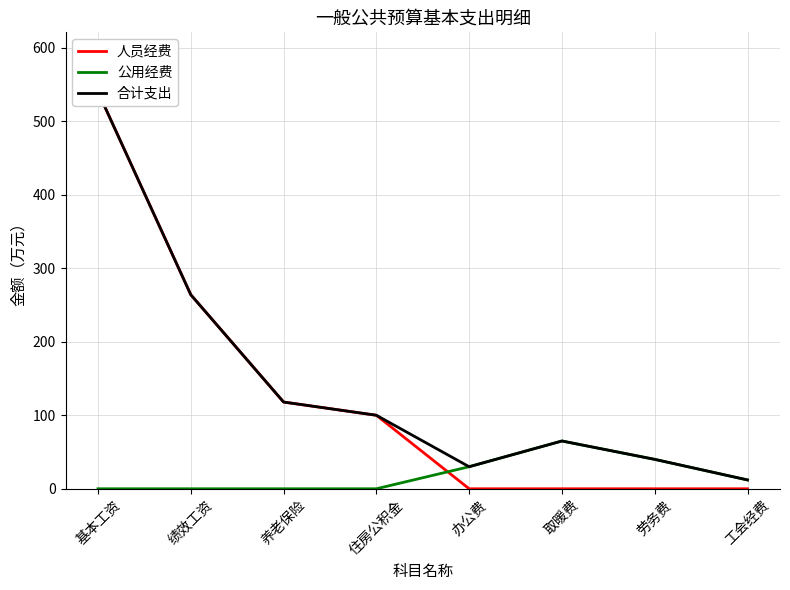

Where is 人员经费 nearest to the value 270?

绩效工资